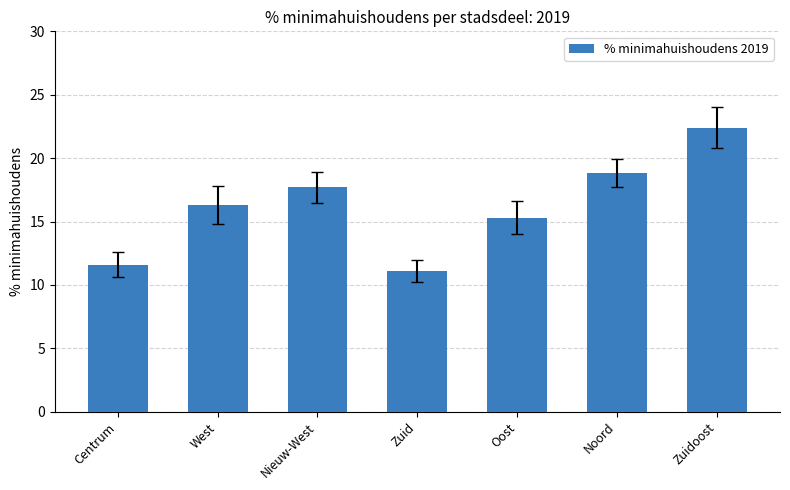

True or false: the data shows 11.1 at Zuid.

True